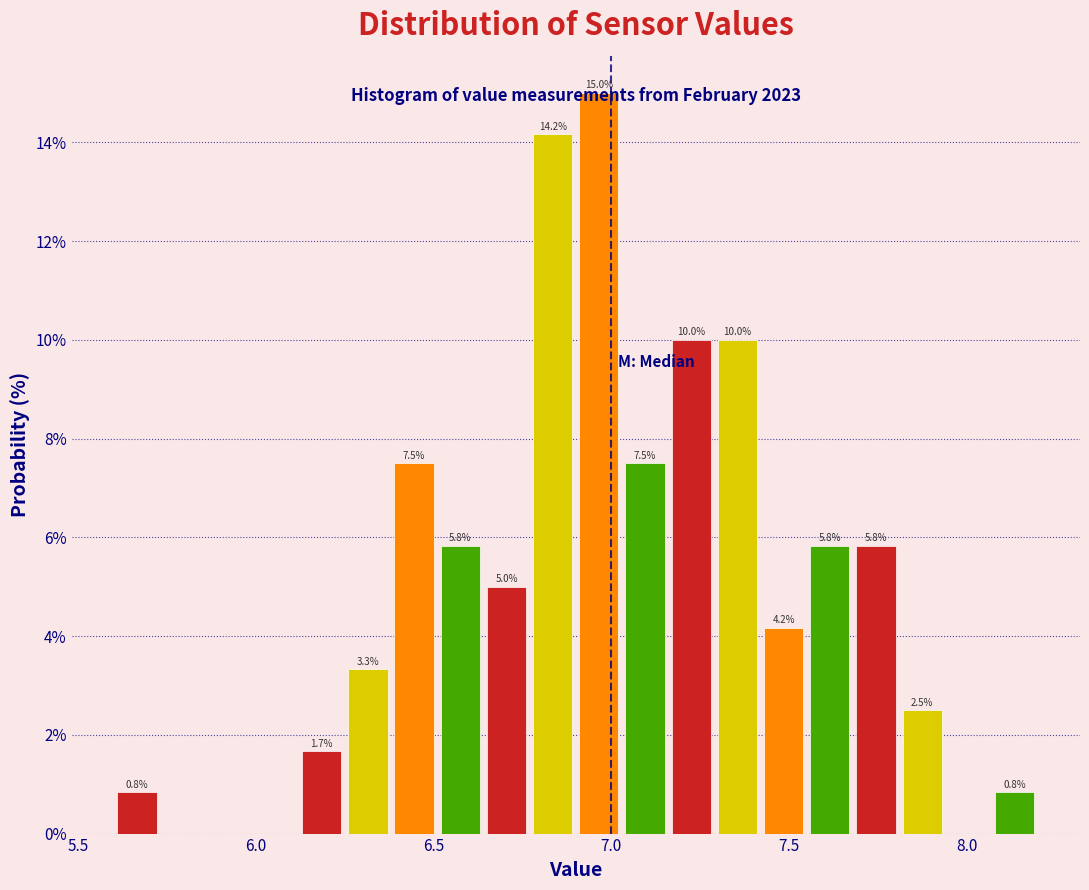

Around what value on the x-axis is the tallest bar? Give the approximate position of its centre, as read against the axis.

6.95